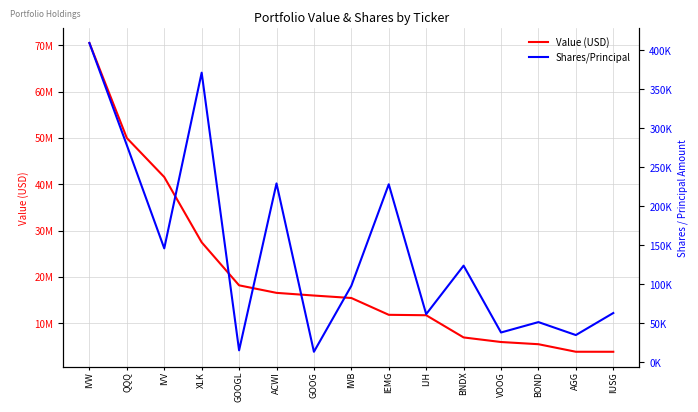

At how many categories does at least one series exceed 2277007?

15